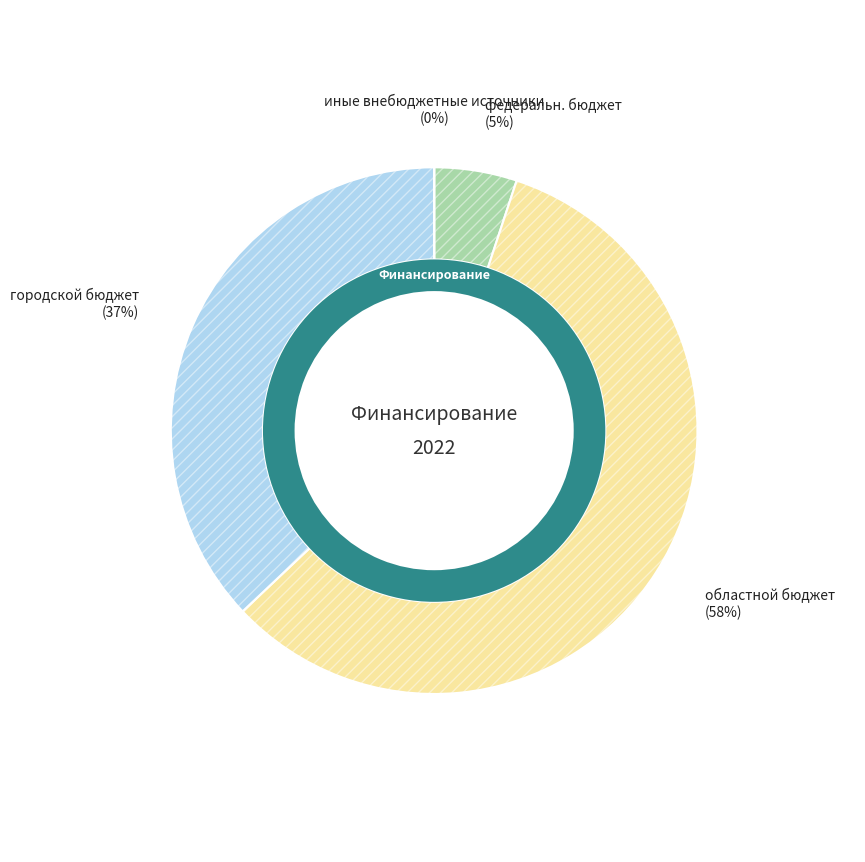

Do городской бюджет and иные внебюджетные источники together represent more than half of the pie?

No